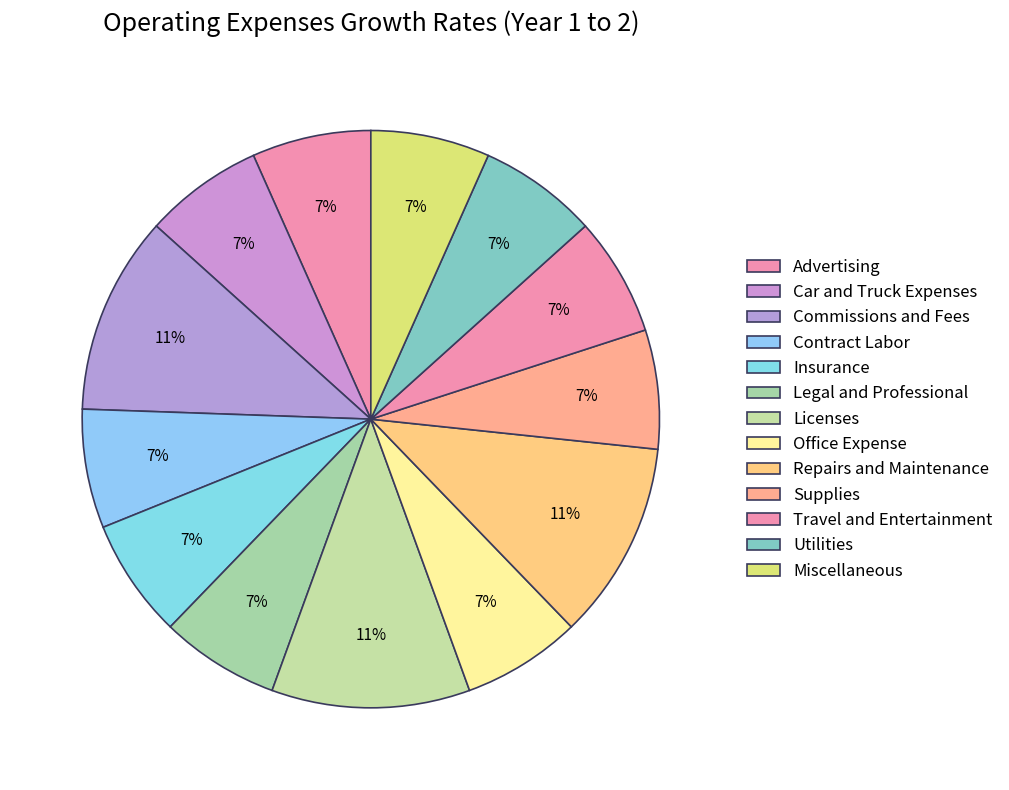

Between Office Expense and Miscellaneous, which is larger?

Office Expense